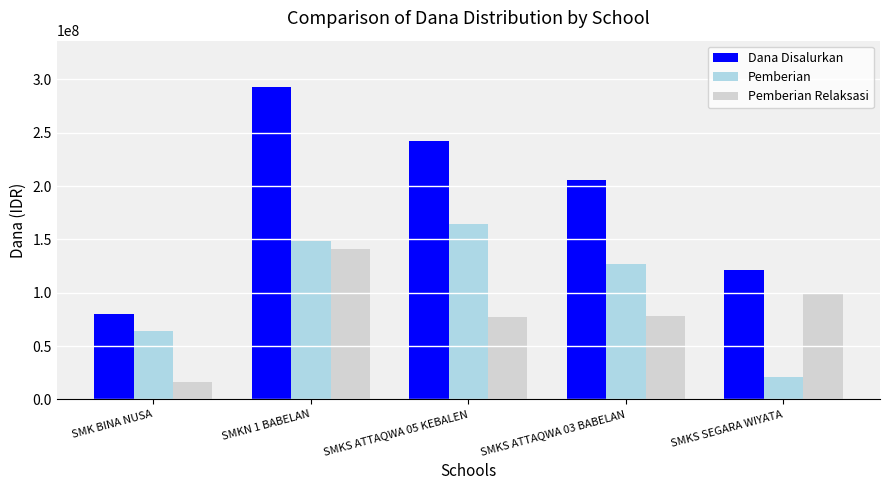

How many data points in Pemberian are less than 127000000?

2